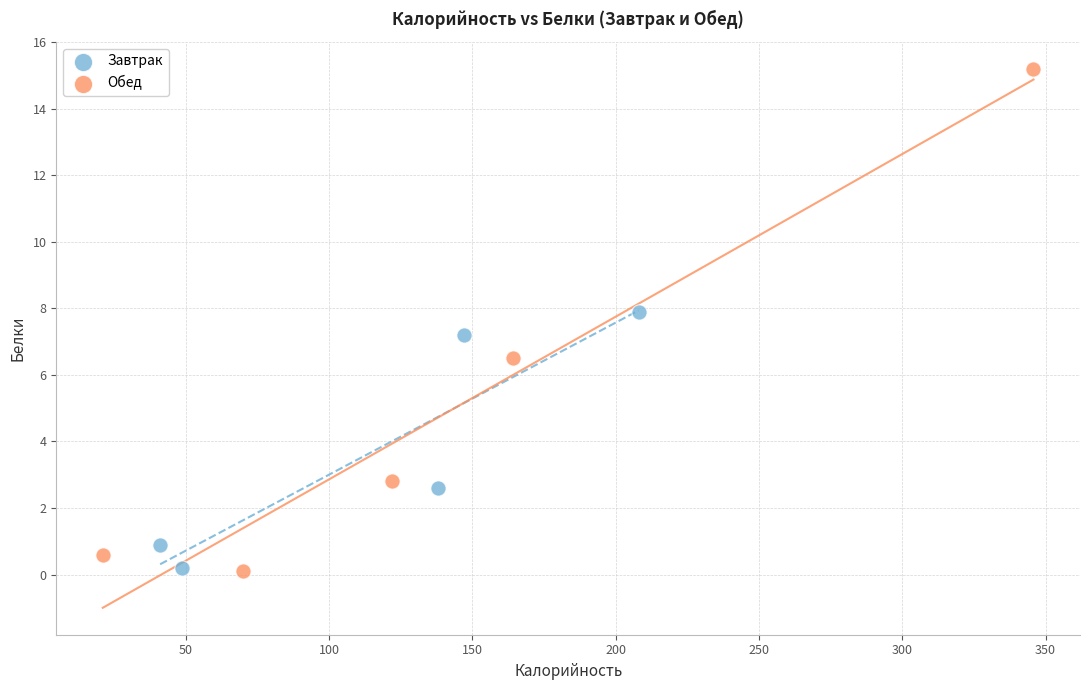

Which series reaches the maximum Y coordinate?

Обед